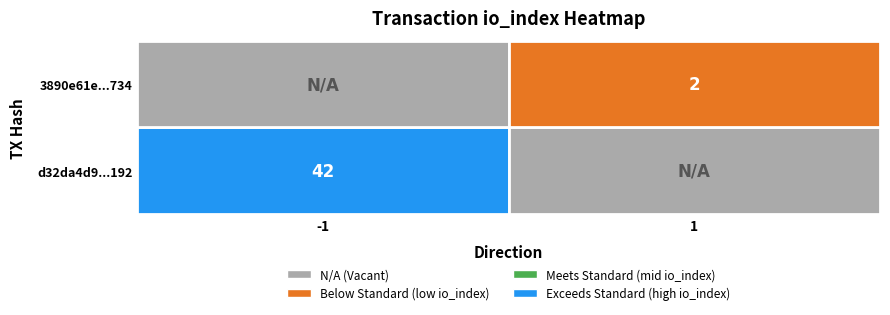

What is the average value of the 3890e61e285080521d6edf8505fd7626dc36734 series?

2